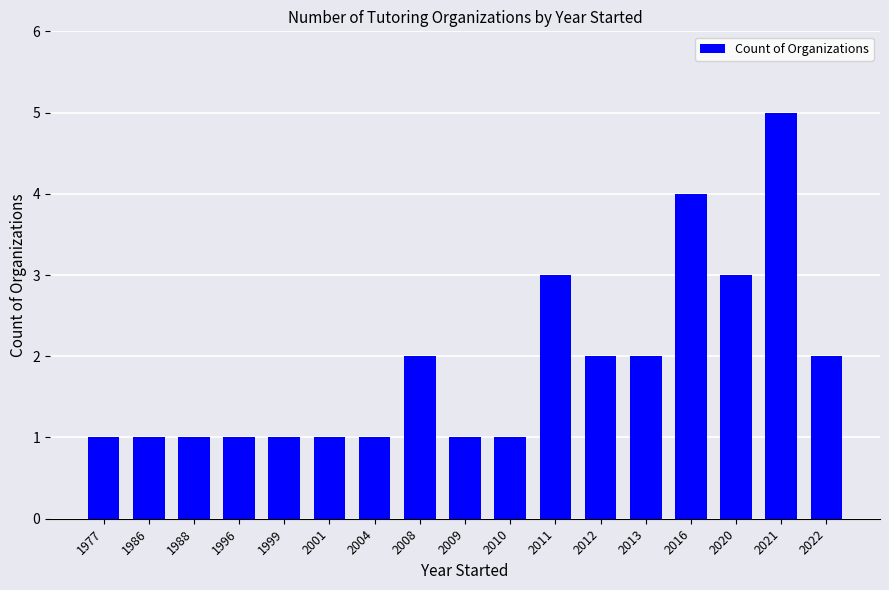

True or false: the data shows 0 at 2004.

False